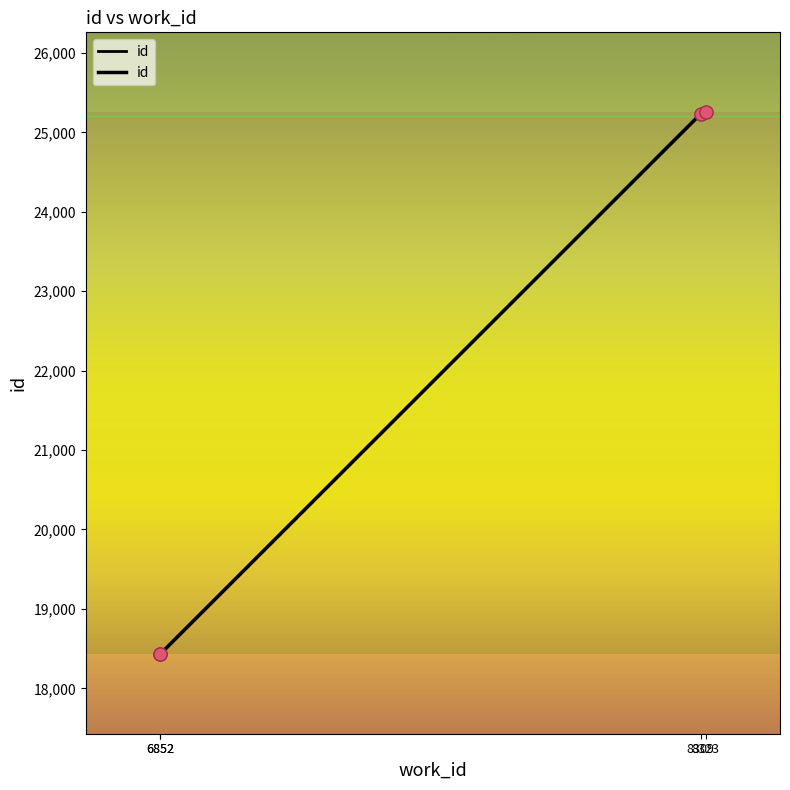

What is the ratio of the value at 8309 to the value at 8323?

1.0